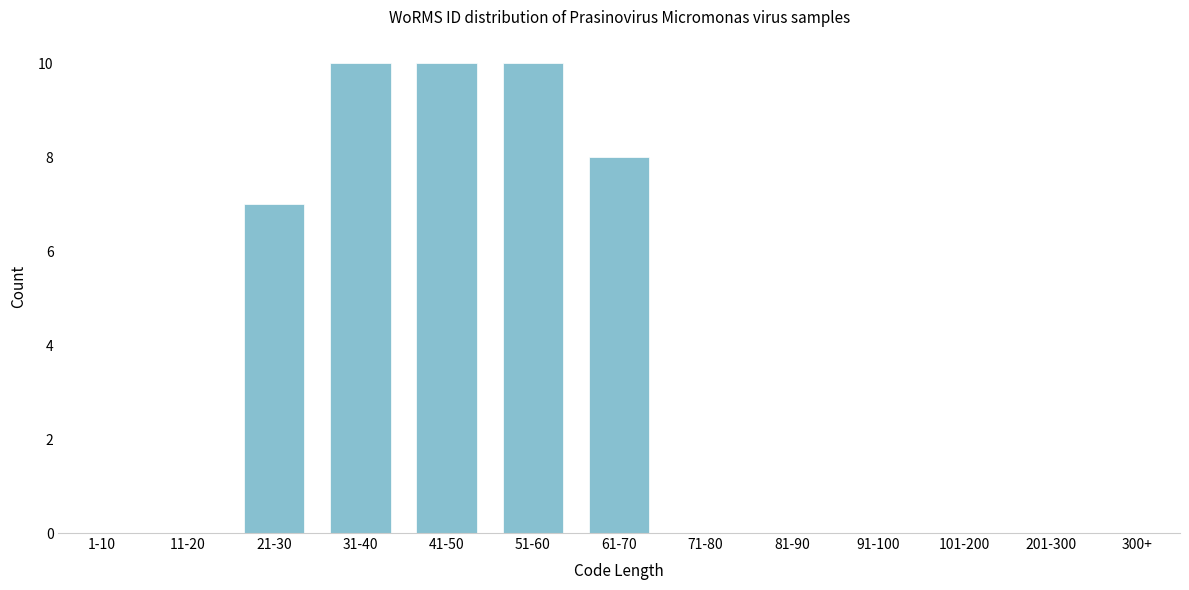

Reading left to right, list all the values displayed in this chart.

1-10=0	11-20=0	21-30=7	31-40=10	41-50=10	51-60=10	61-70=8	71-80=0	81-90=0	91-100=0	101-200=0	201-300=0	300+=0